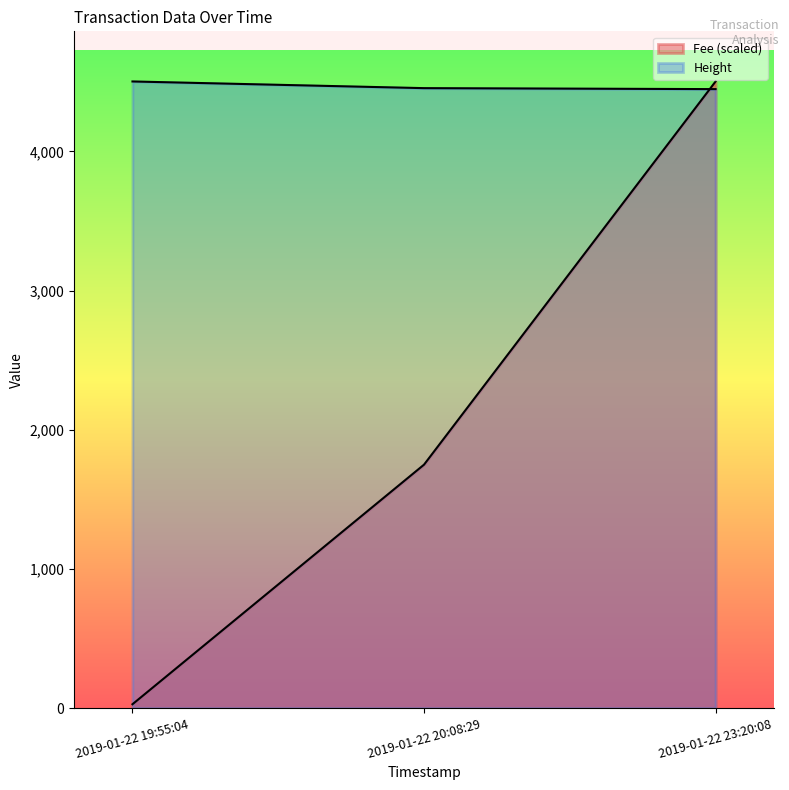

At 2019-01-22 23:20:08, list the series in order from smallest to largest.

Height, Fee